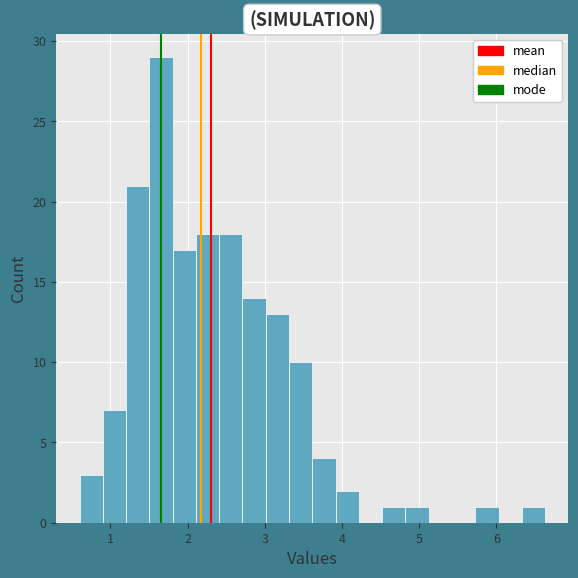

Around what value on the x-axis is the tallest bar? Give the approximate position of its centre, as read against the axis.

1.7